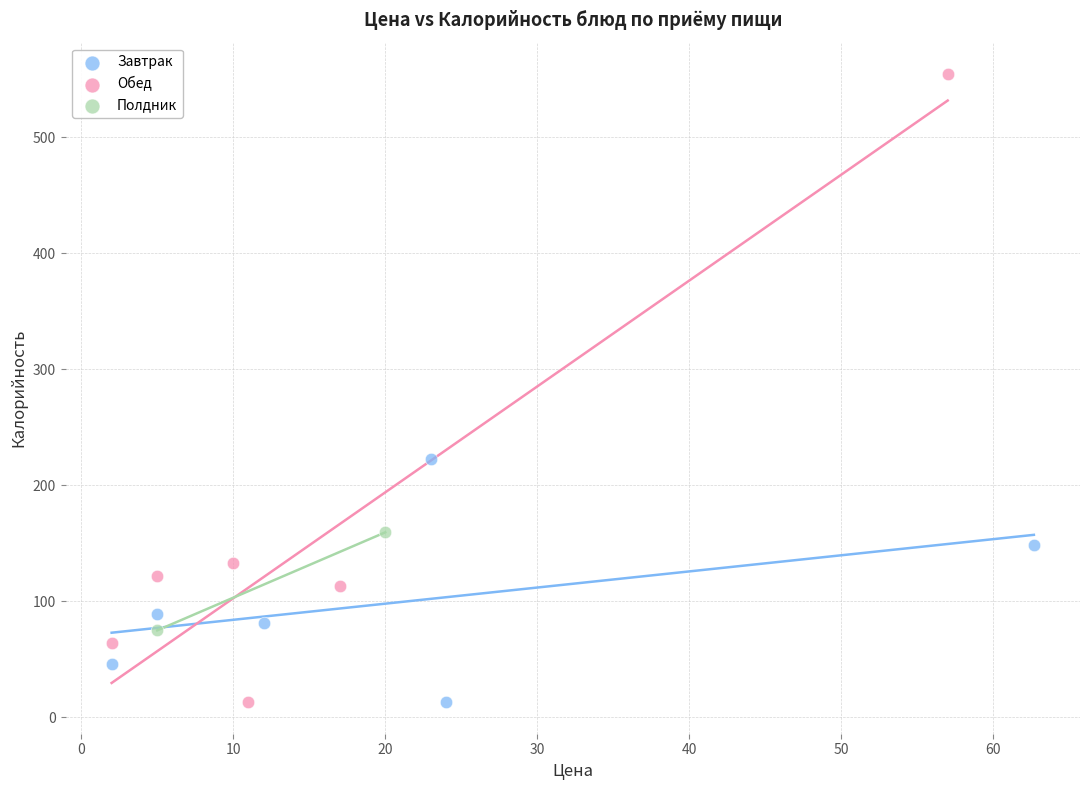

Which series contains the highest Y value?

Обед